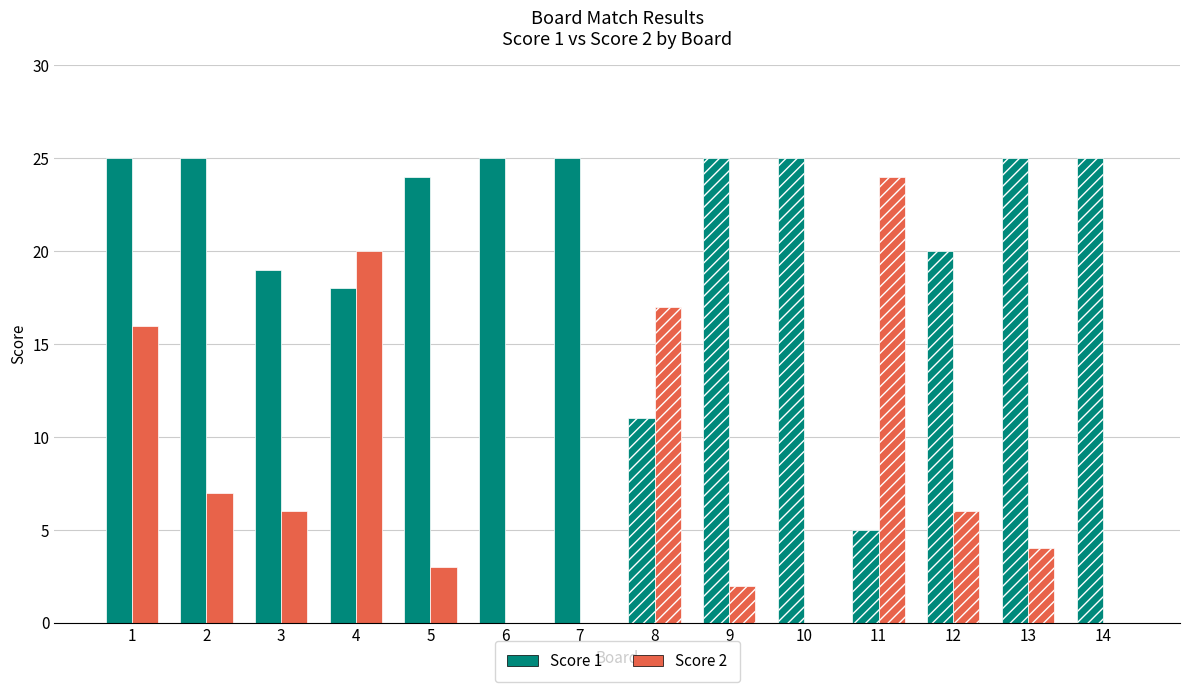

True or false: Score 2 has a value of 15 at 14.

False